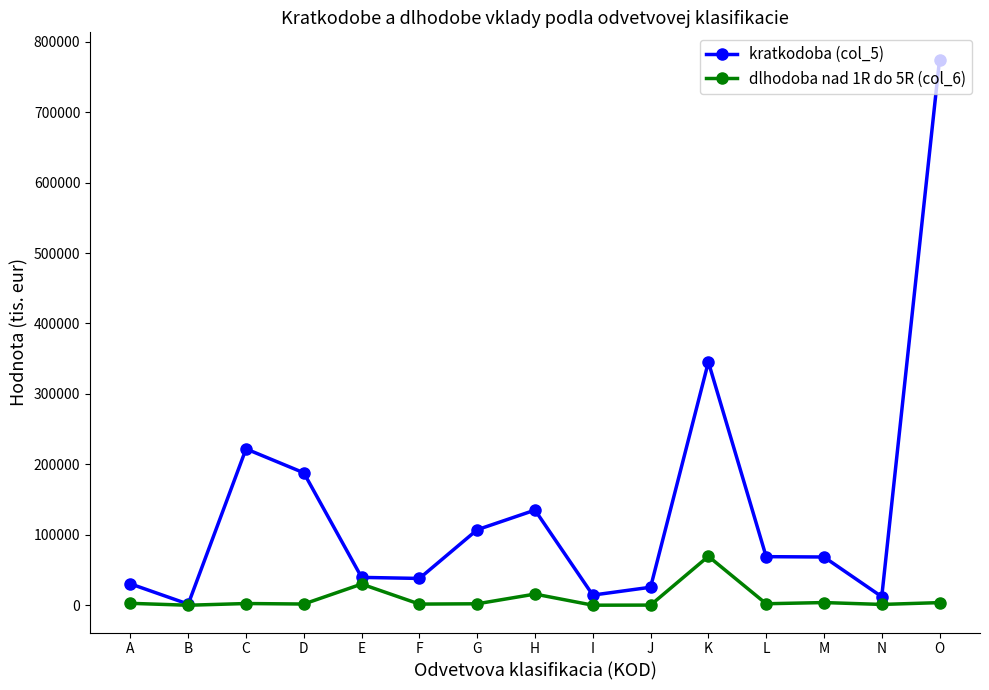

In kratkodoba (col_5), how many points are higher than both neighbors (excluding endpoints)?

3